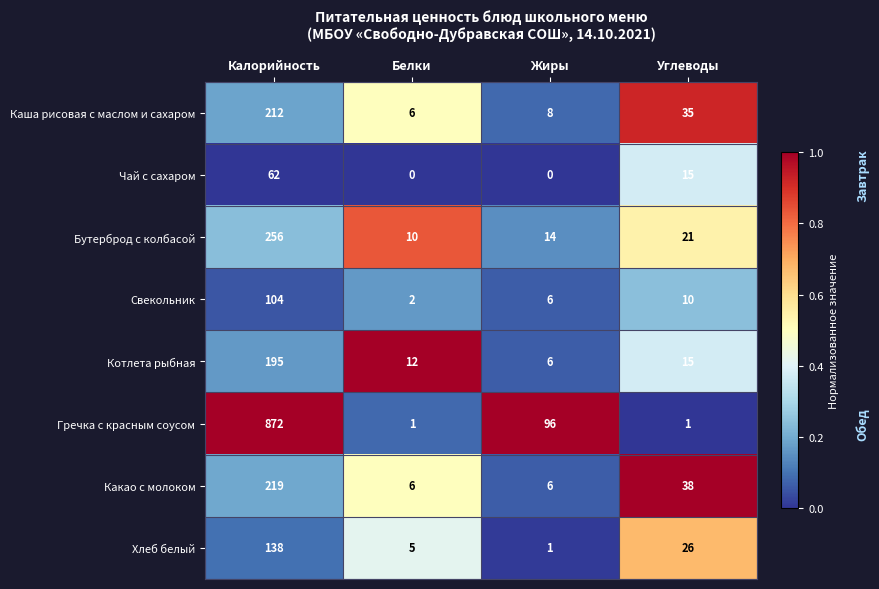

What is the sum of the Каша рисовая с маслом и сахаром values at Калорийность and Белки?

218